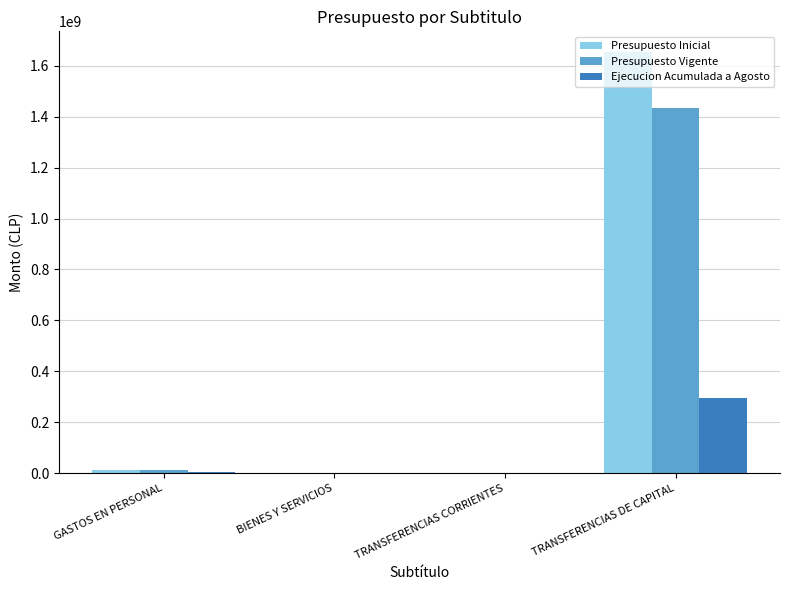

What is the sum of all Ejecucion Acumulada a Agosto values?

301167646